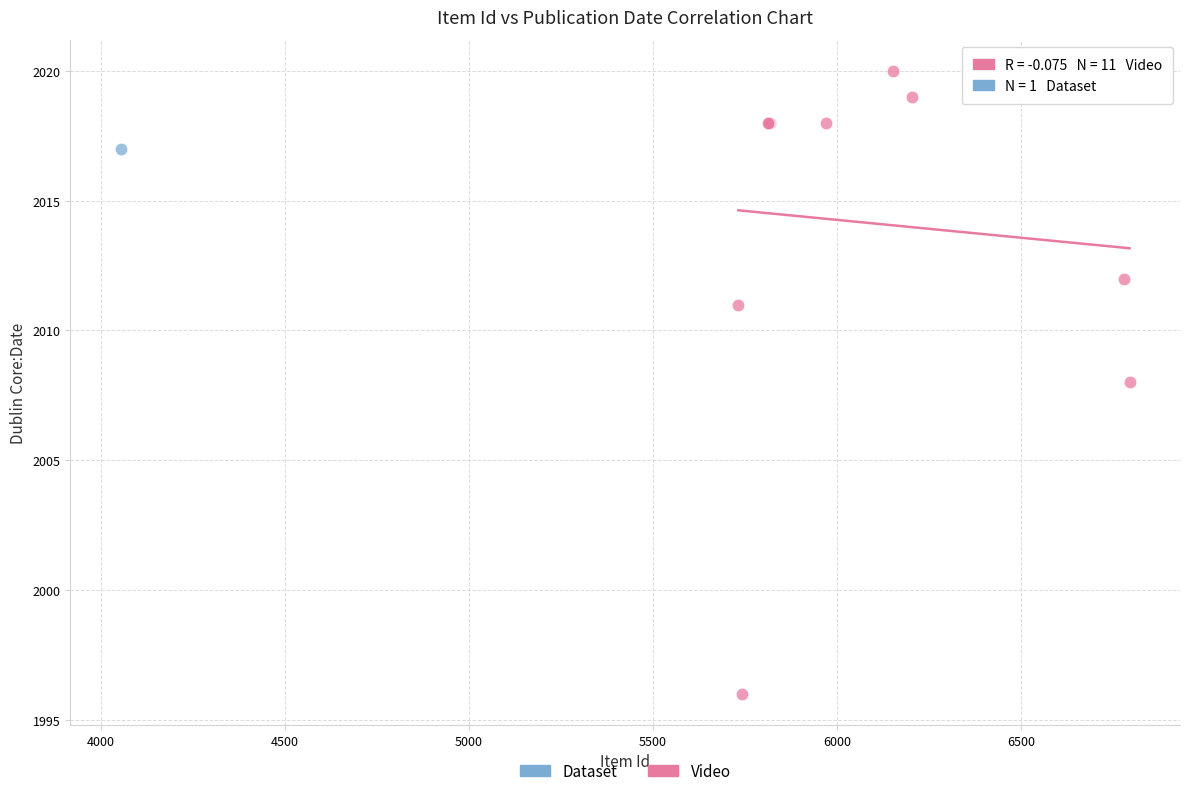

What are all the series names shown in the legend?

Dataset, Video